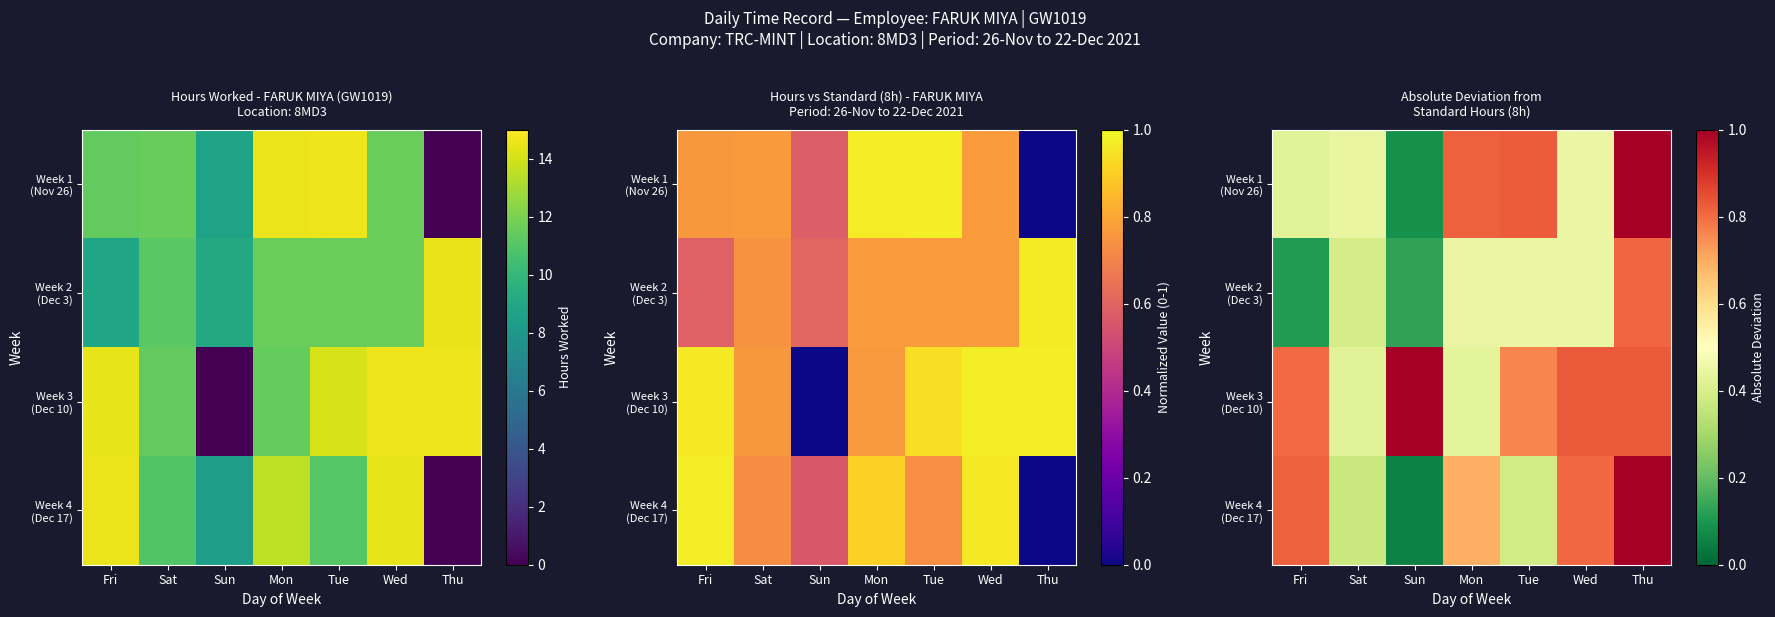

List the labels in order of Week 1 (Nov 26) value, largest first.

Thu, Tue, Mon, Wed, Sat, Fri, Sun